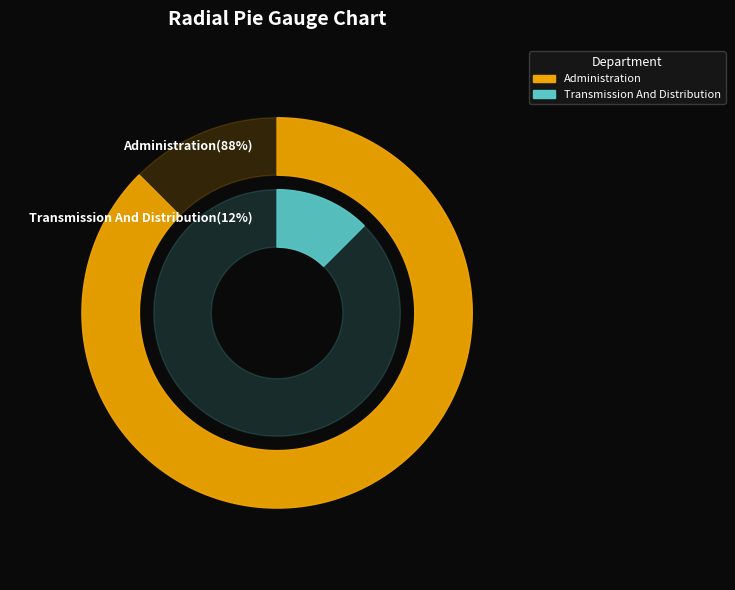

True or false: Administration accounts for 74% of the total.

False